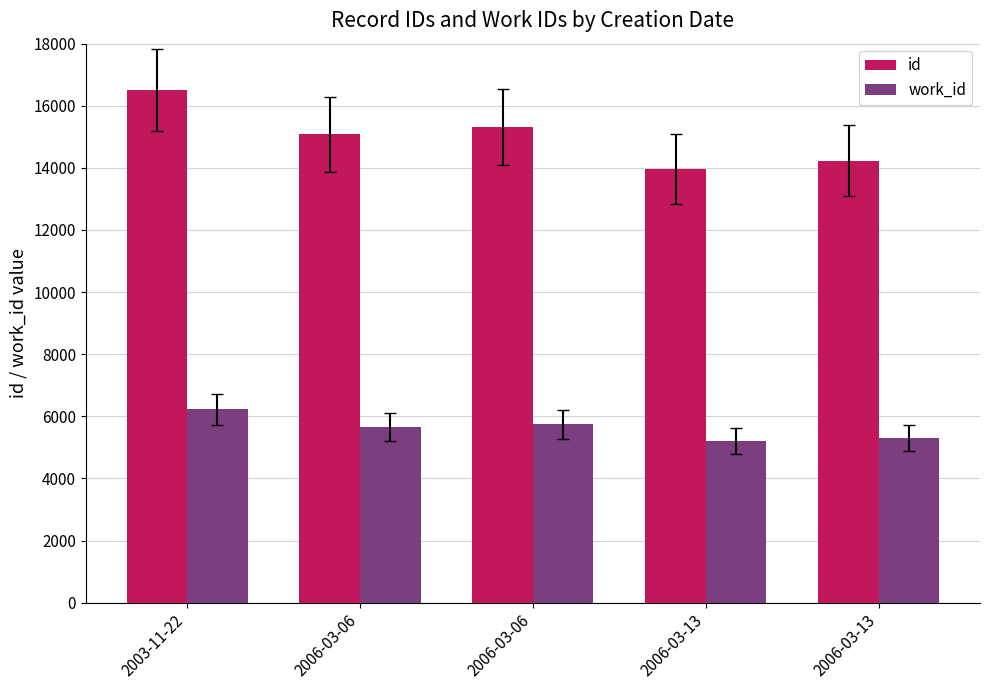

Count the number of categories in the chart.

5